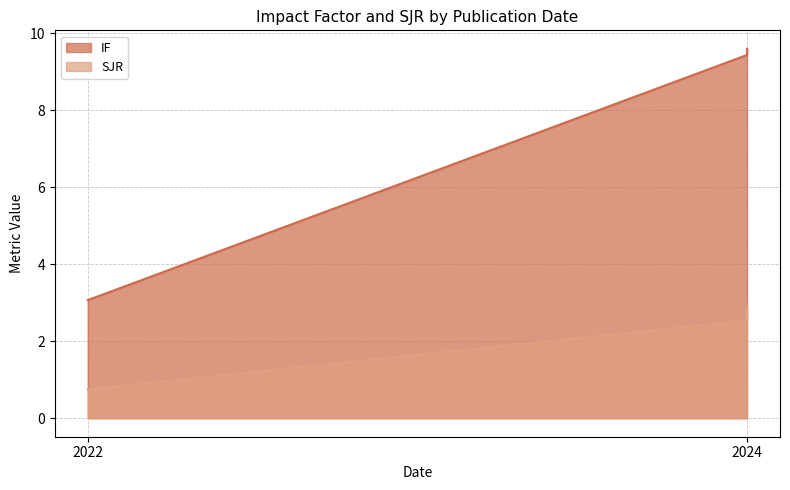

At which label does IF reach its minimum?

2022